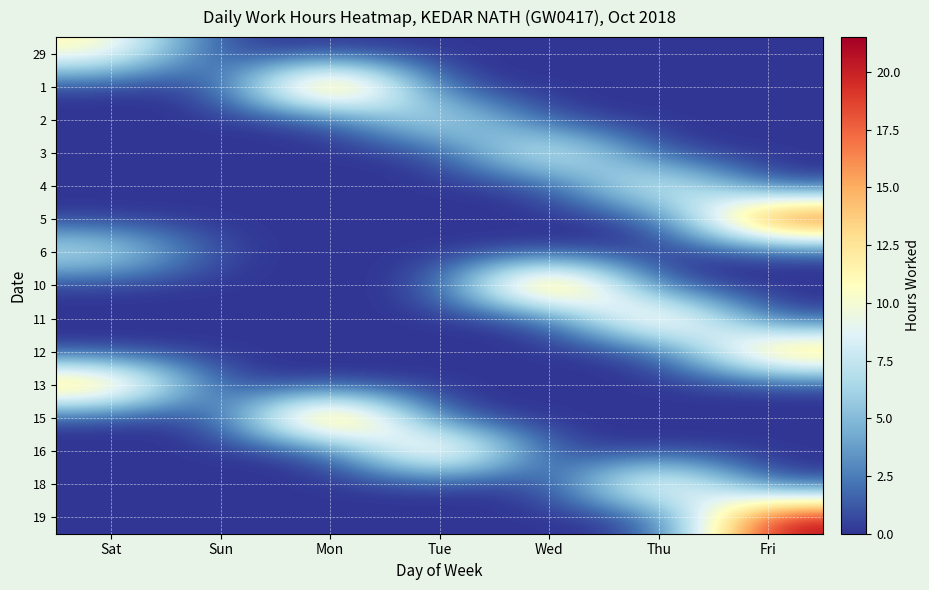

Rank the series by their maximum value, from lowest to highest.

6, 2, 29, 3, 4, 18, 11, 12, 16, 13, 1, 15, 10, 19, 5